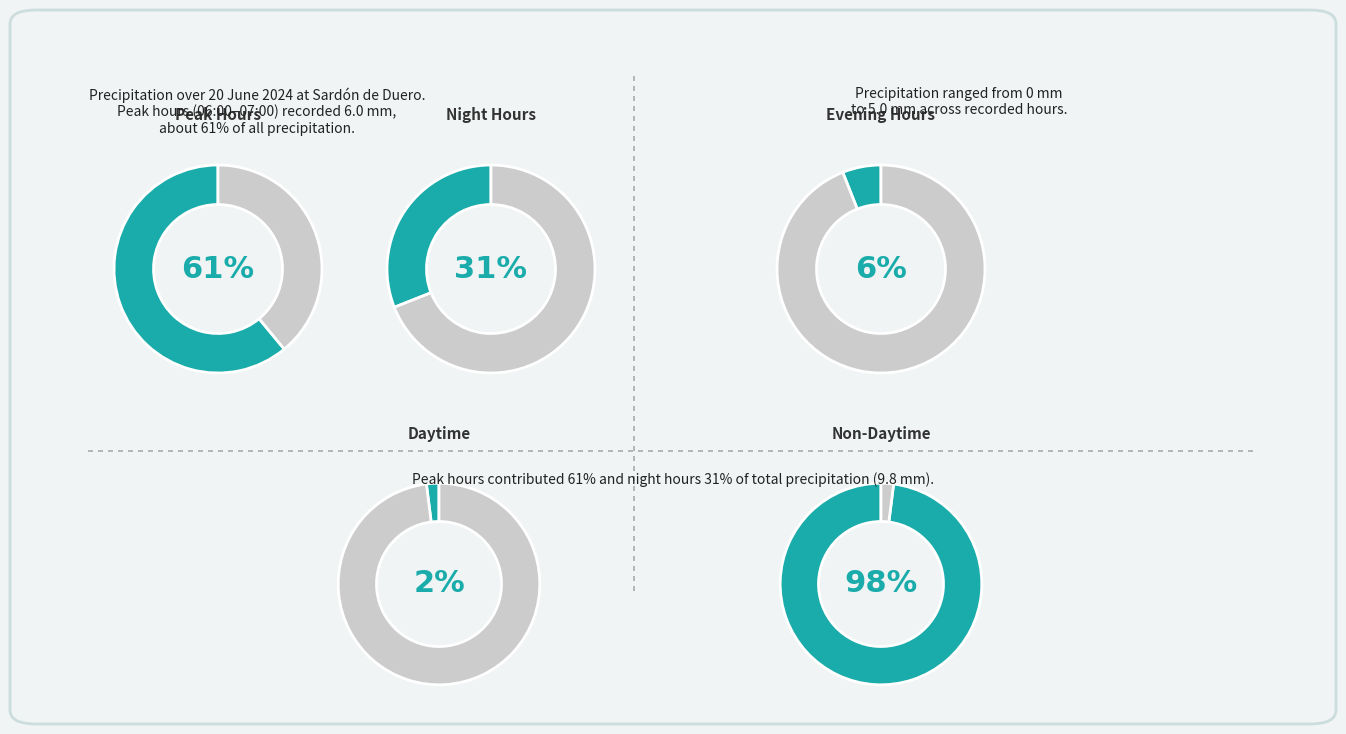

Is there any slice that represents more than half of the pie?

Yes